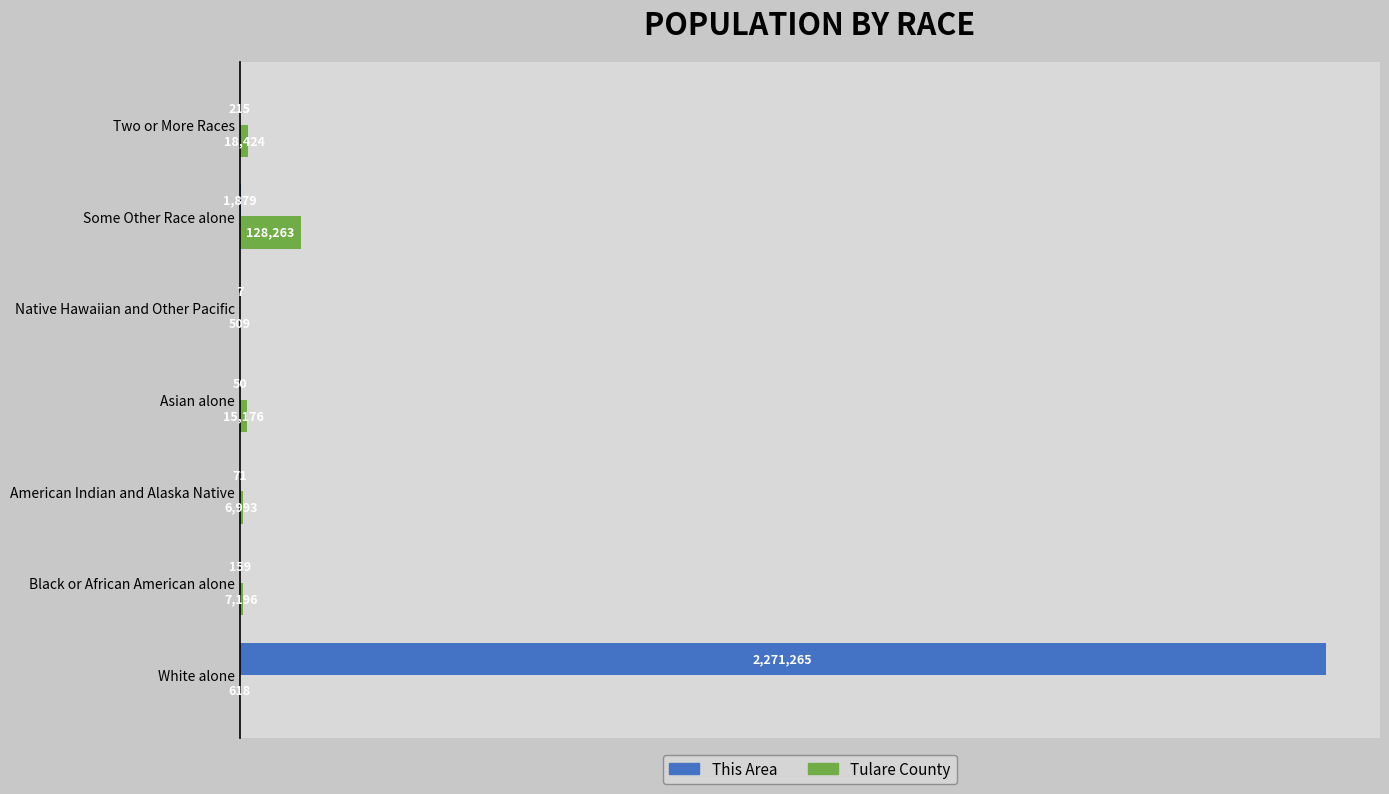

What position from the right is American Indian and Alaska Native?

5